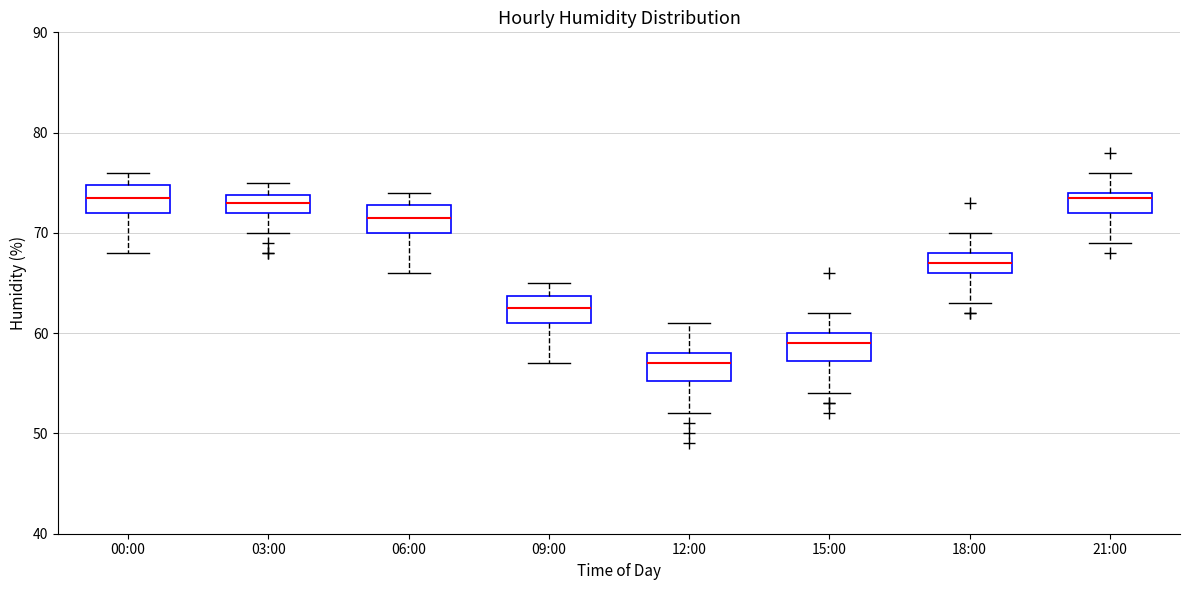

Reading left to right, read every box against the y-axis: the position of its median line, the range the box covers, and the ends of its whiskers. The values are not printed on the chart, so give them approximately, as read against the axis.

00:00: median 74, box 72 to 75, whiskers 68 to 76
03:00: median 73, box 72 to 74, whiskers 70 to 75
06:00: median 72, box 70 to 73, whiskers 66 to 74
09:00: median 63, box 61 to 64, whiskers 57 to 65
12:00: median 57, box 55 to 58, whiskers 52 to 61
15:00: median 59, box 57 to 60, whiskers 54 to 62
18:00: median 67, box 66 to 68, whiskers 63 to 70
21:00: median 74 (just below the box's upper edge), box 72 to 74, whiskers 69 to 76